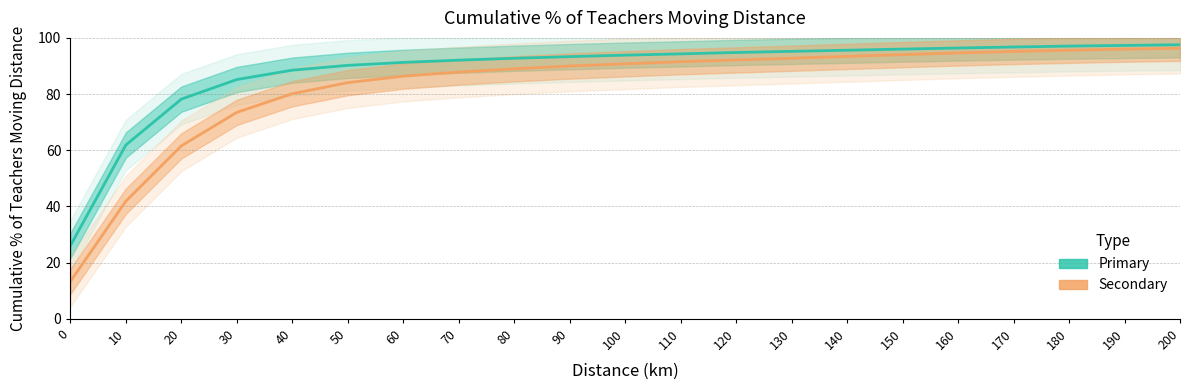

True or false: Primary has a value of 95.2 at 130.

True